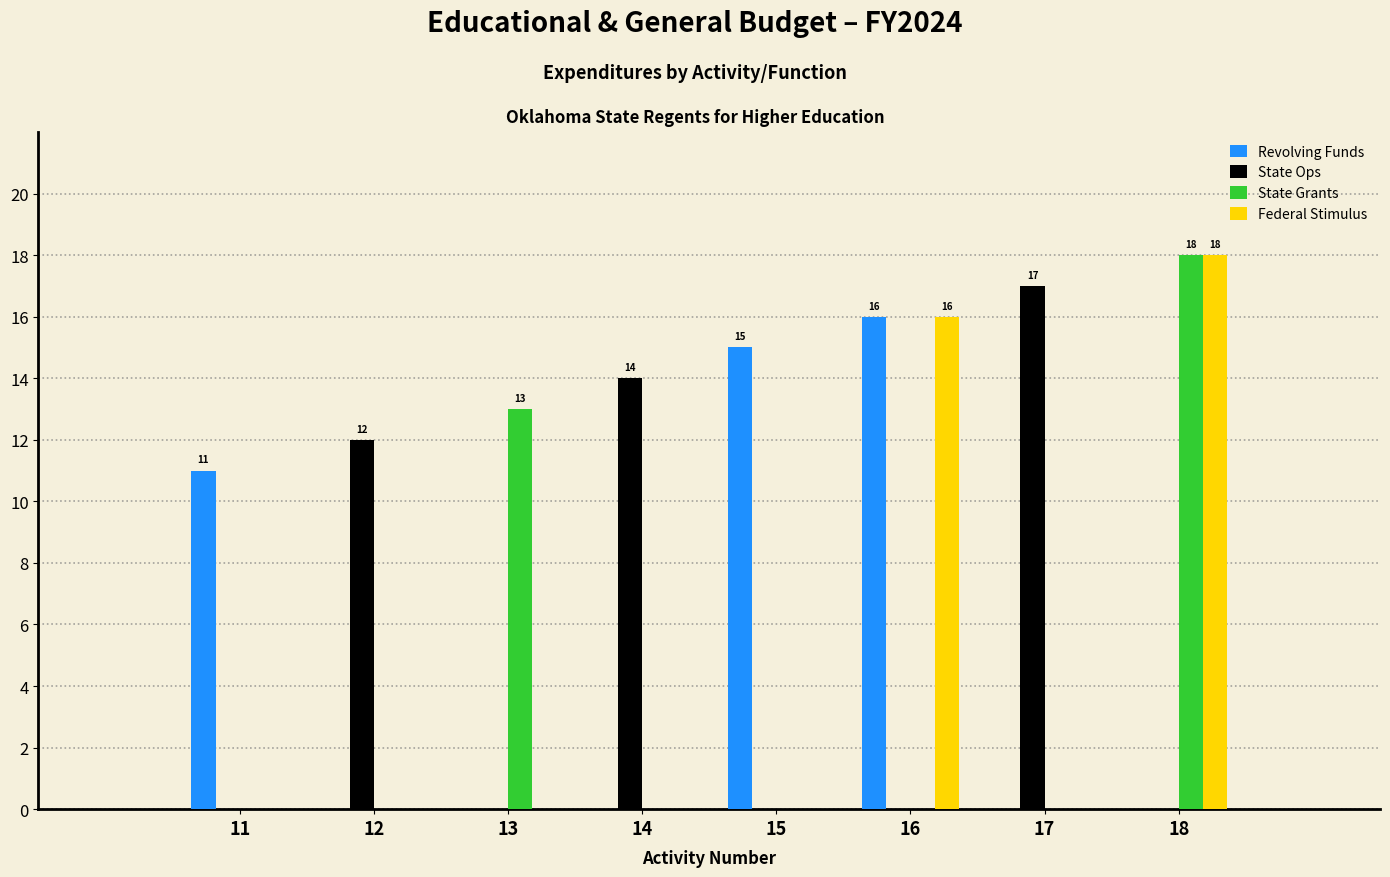

Which category has the highest value in the State Grants series?

18